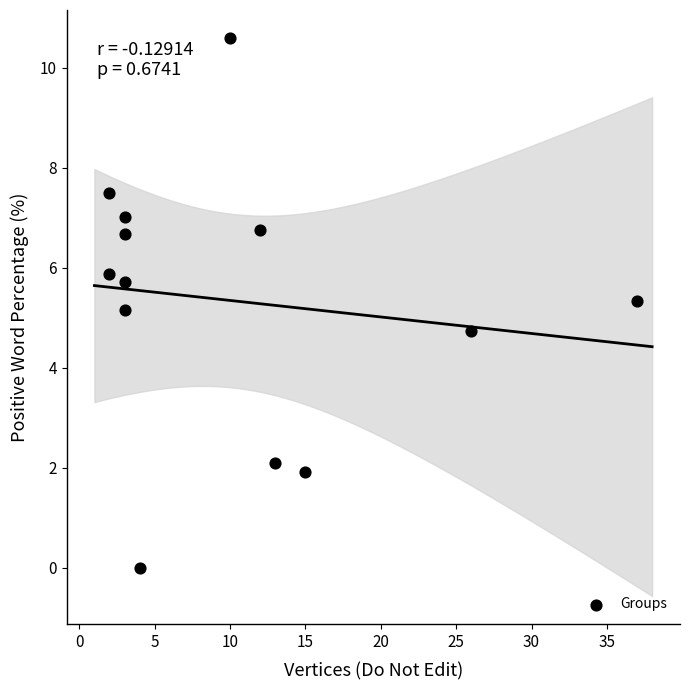

What is the range of X values (max minus min)?

35.0